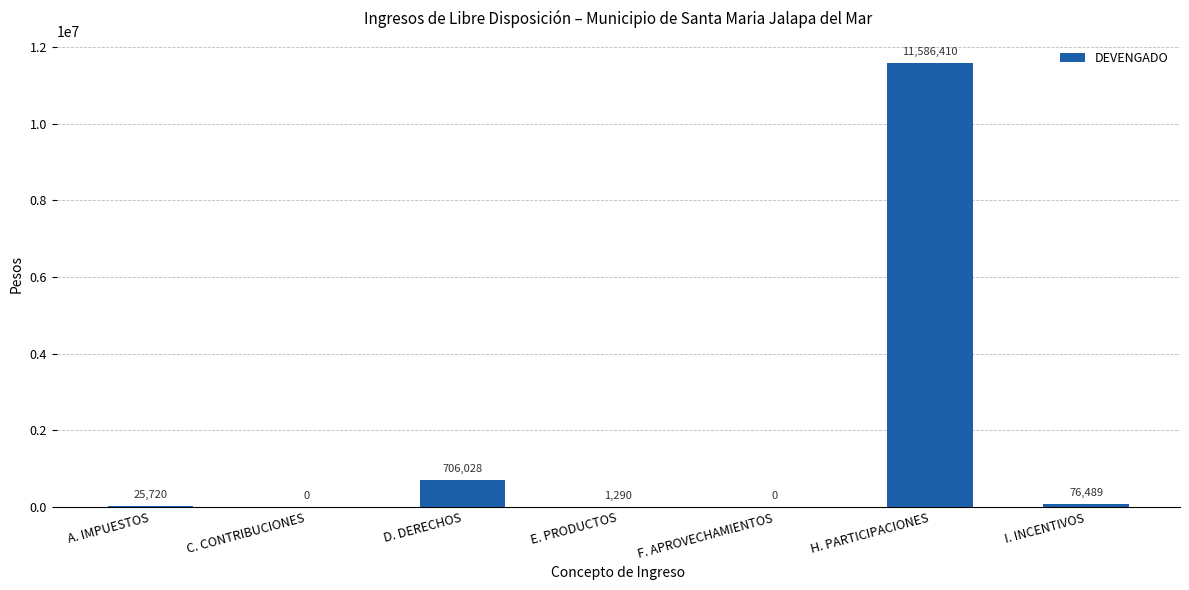

Are the bars horizontal?

No